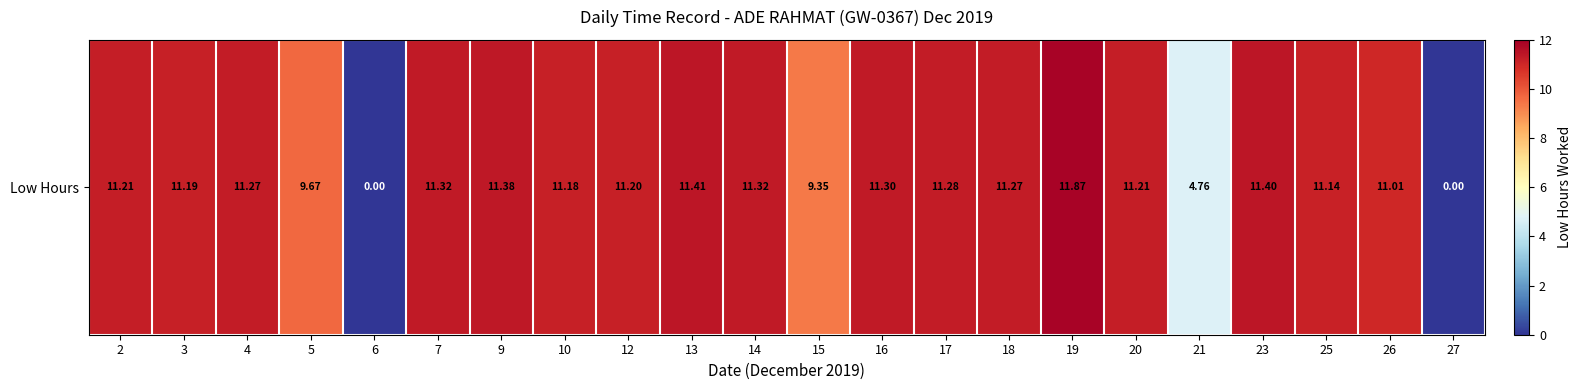

The value at 16 is 19.6. True or false?

False